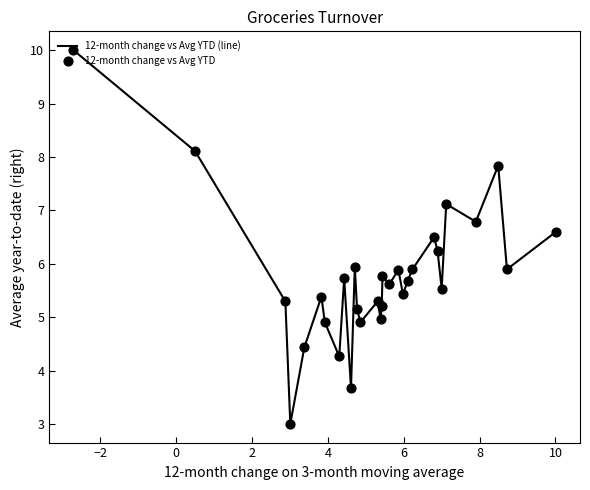

What is the smallest value displayed?

3.0